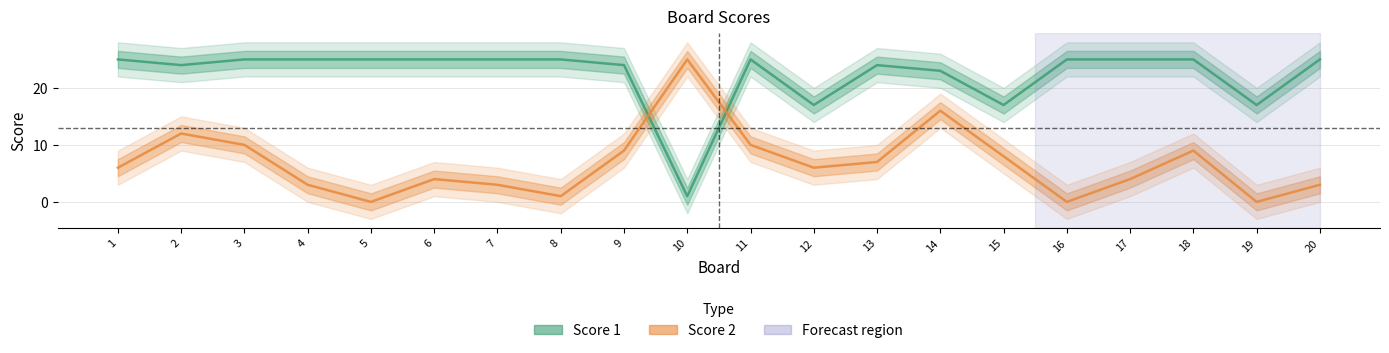

What are all the series names shown in the legend?

Score 1, Score 2